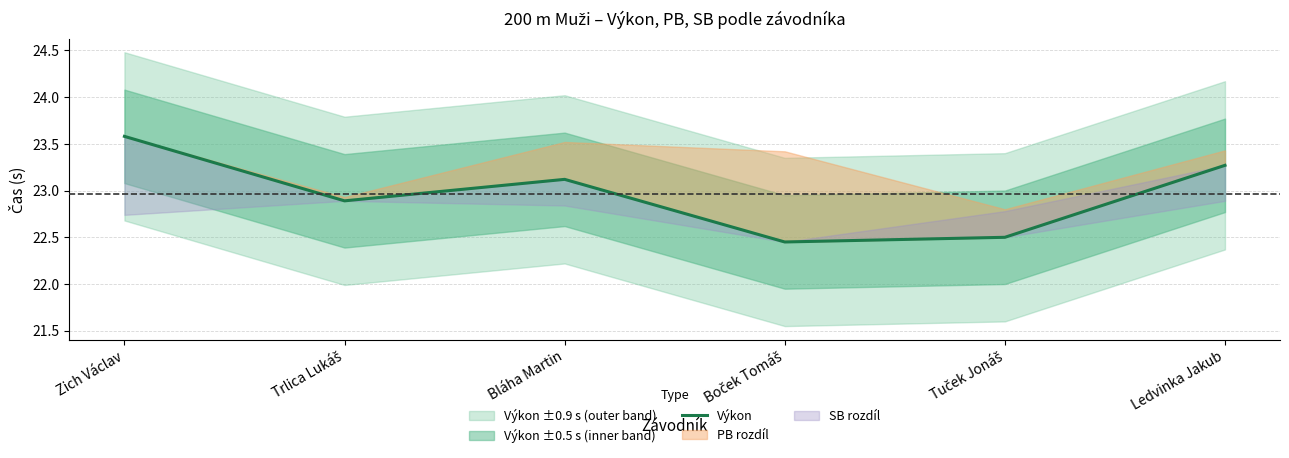

What is the label of the 6th point from the left?

Ledvinka Jakub